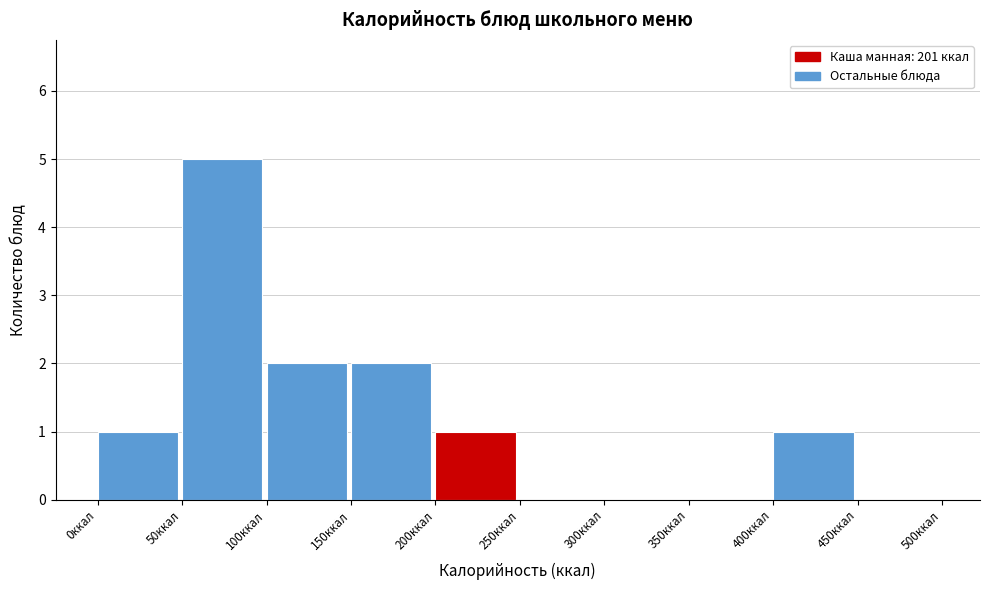

Reading left to right, list every bar in this chart as the range it spans on the x-axis followed by its height. The values are not printed on the chart, so give them approximately, as read against the axis.

0 to 50: 1
50 to 100: 5
100 to 150: 2
150 to 200: 2
200 to 250: 1
250 to 300: 0
300 to 350: 0
350 to 400: 0
400 to 450: 1
450 to 500: 0